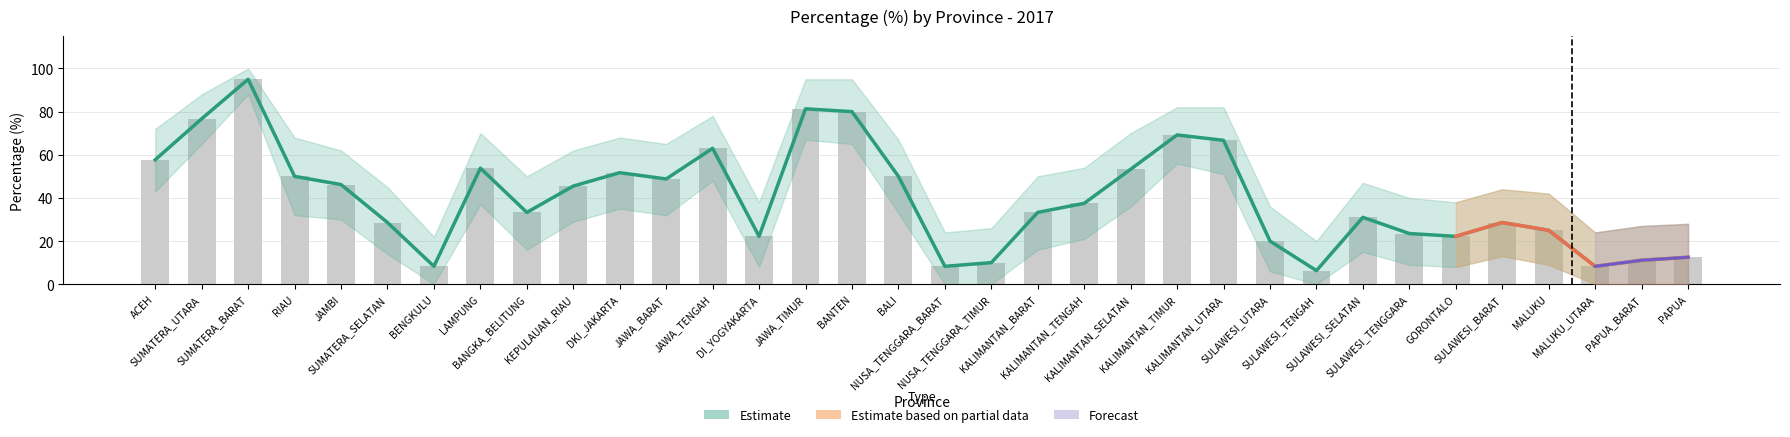

What is the value of the Upper Band bar at the 1st from the left?

57.7